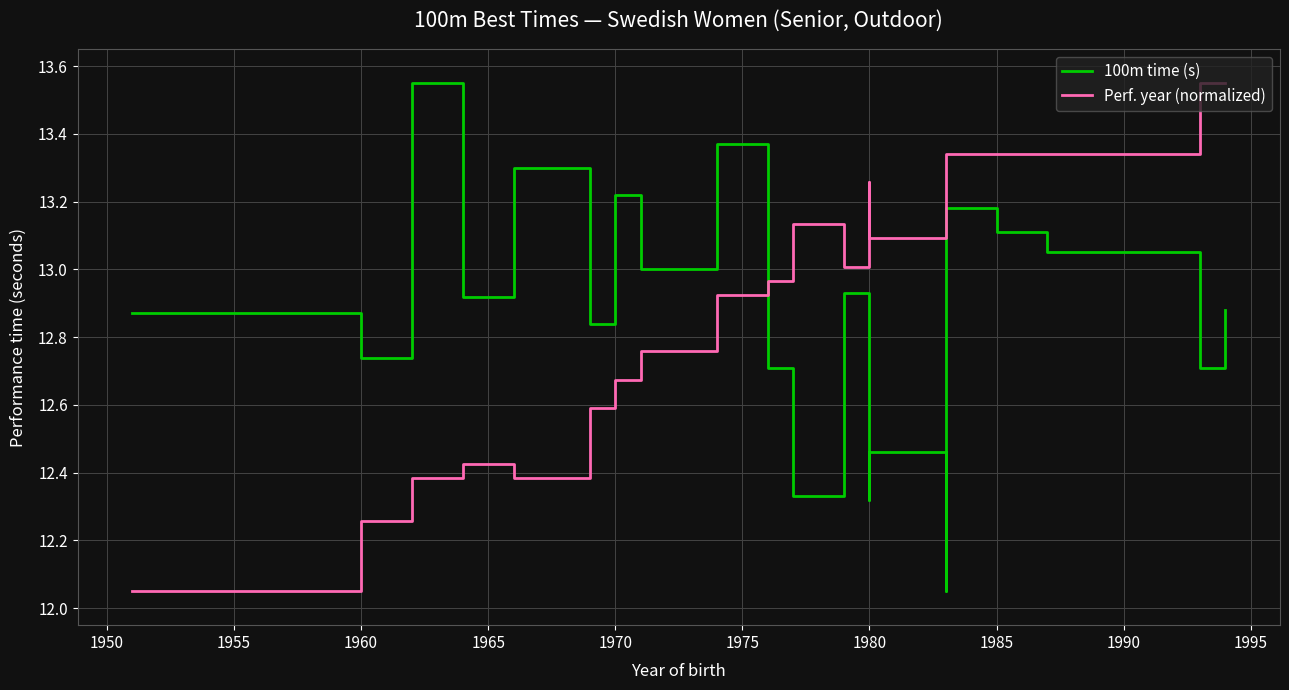

How many intersections are there between 100m time (s) and Perf. year (normalized)?

1